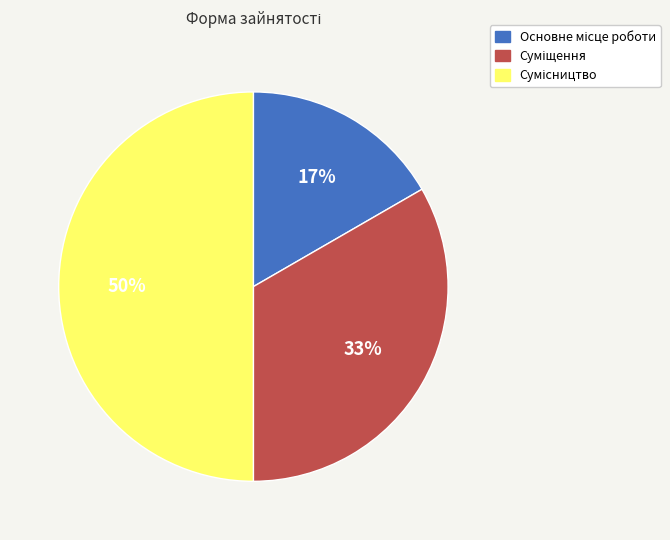

How many slices are in this pie chart?

3